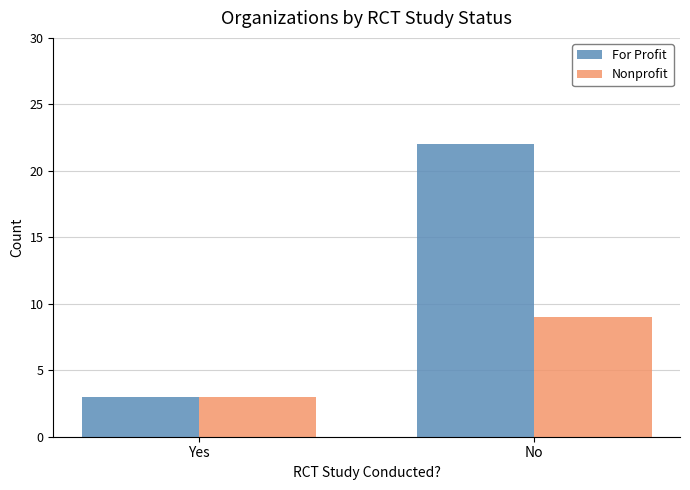

What is the label of the 1st bar from the right?

No